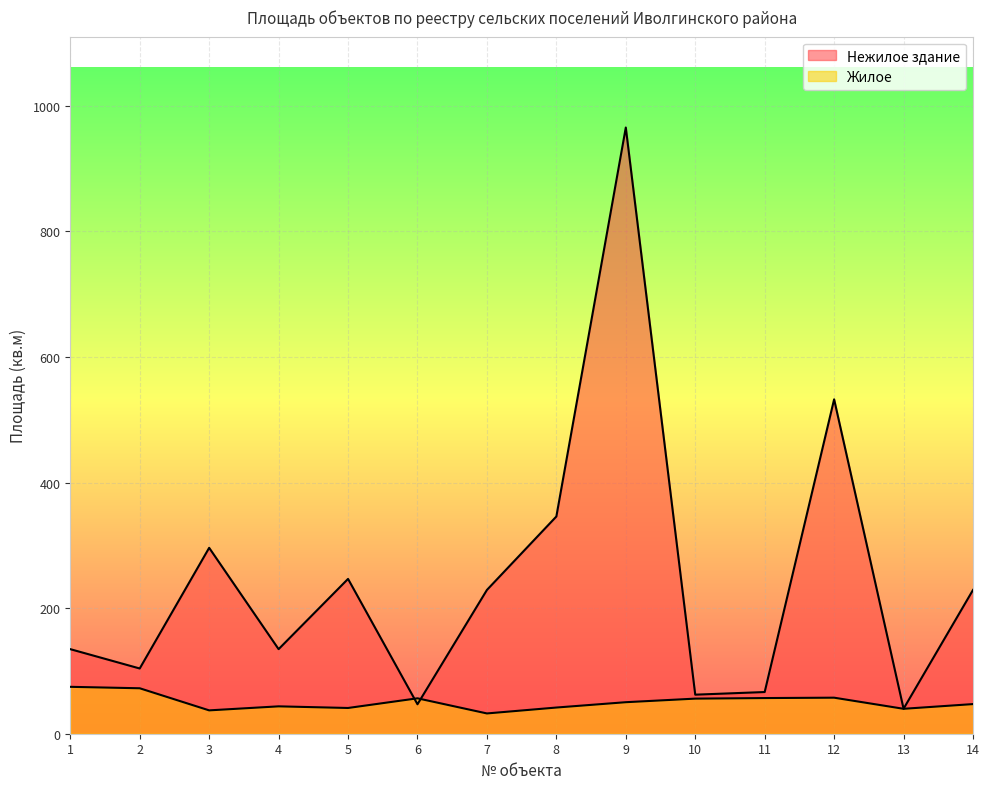

What are all the series names shown in the legend?

Жилое, Нежилое здание